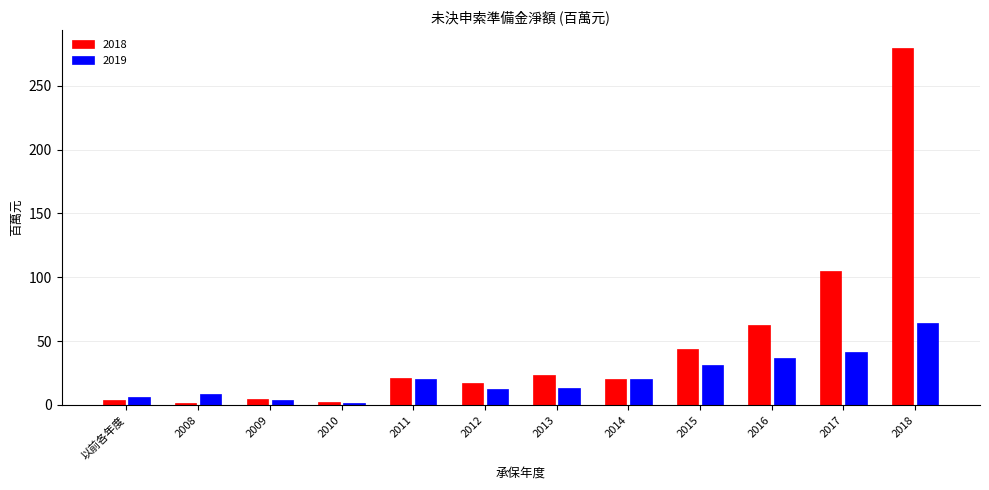

What is the difference between the 2018 values at 2015 and 2017?

60.9